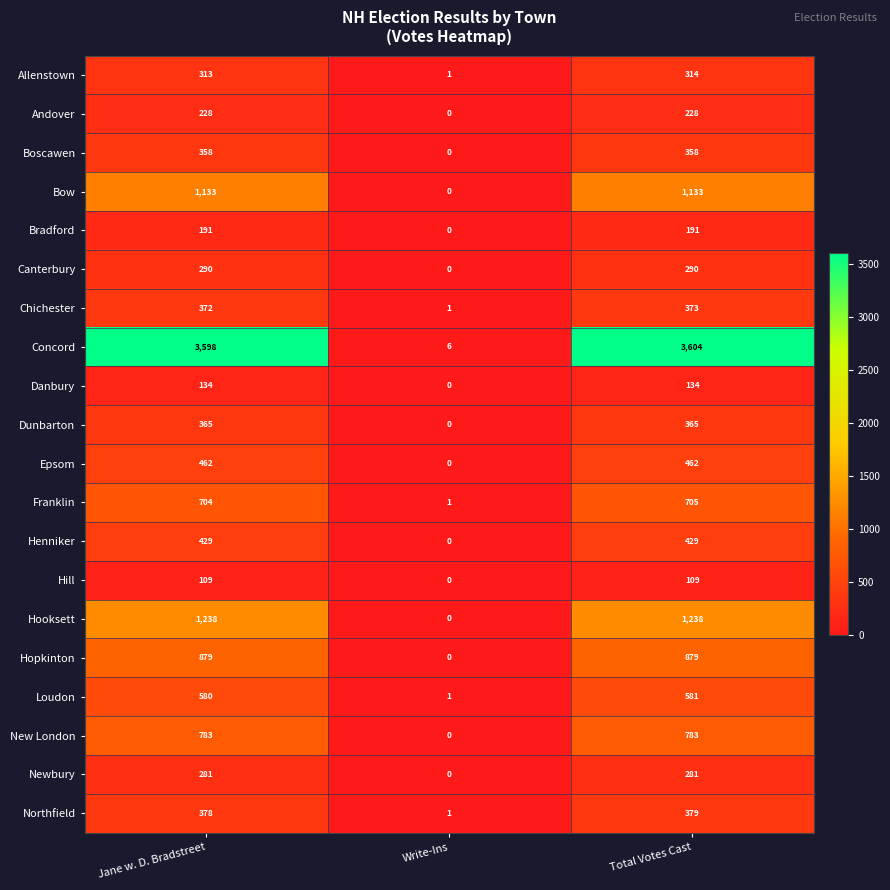

How many positive values does the Boscawen series have?

2